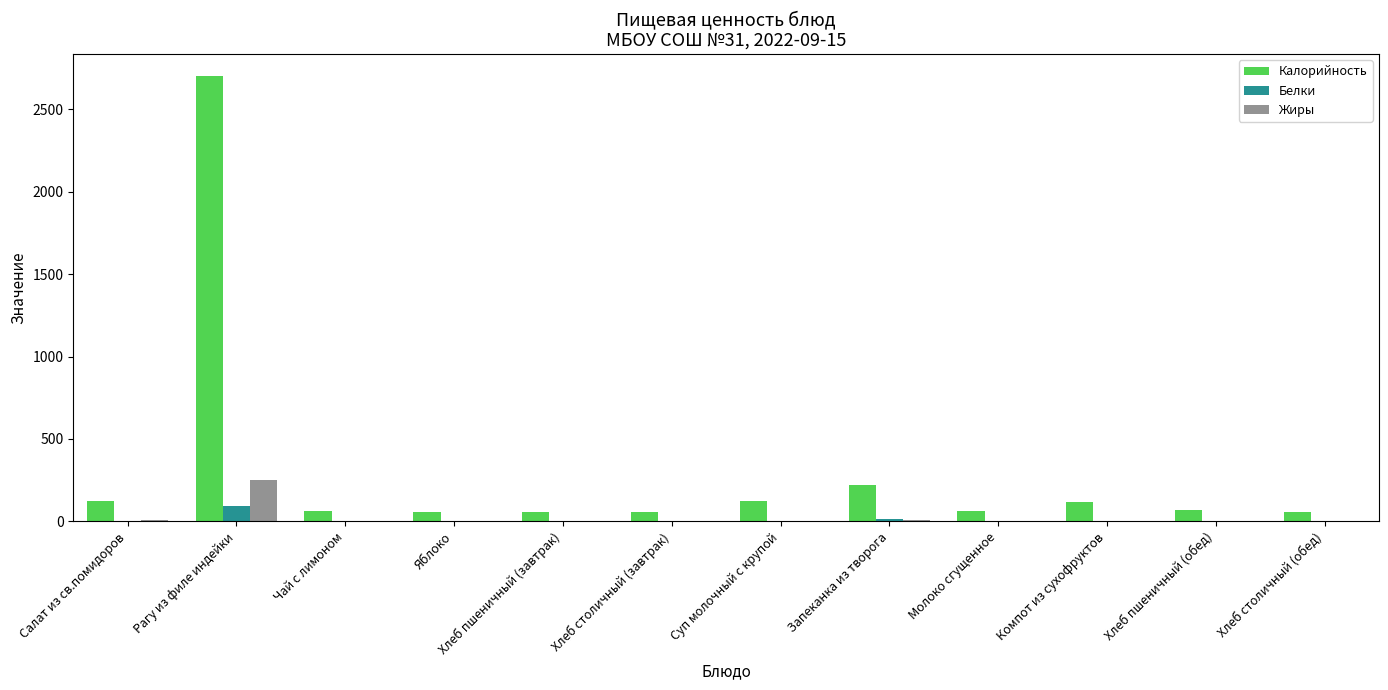

Which series has the largest total across all categories?

Калорийность